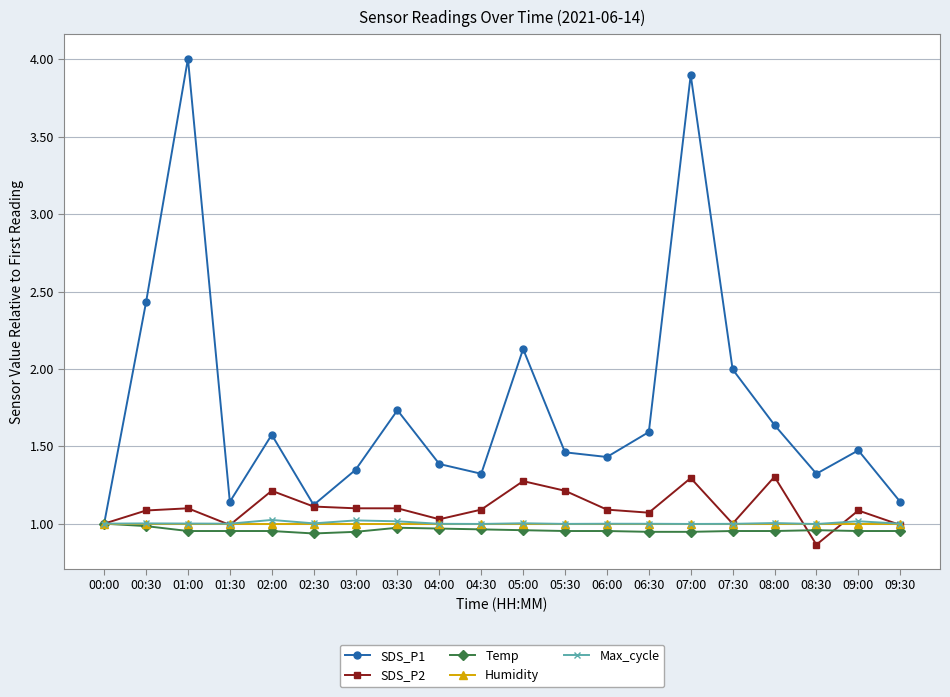

Which series has the largest range (max minus min)?

SDS_P1